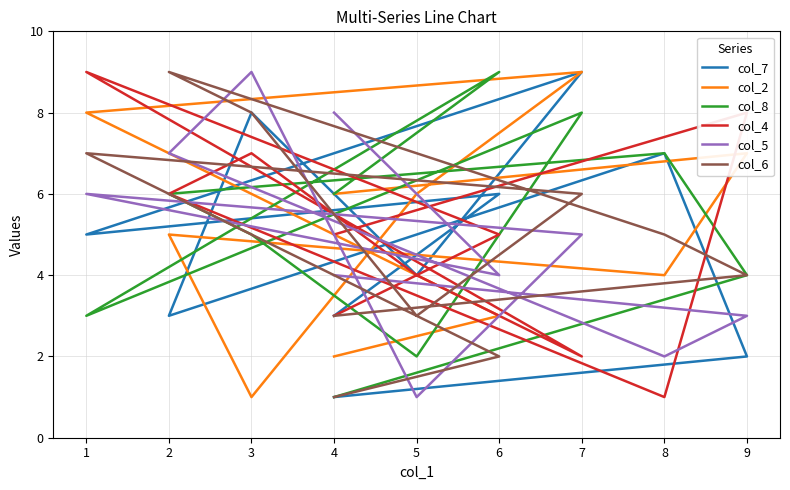

The value of col_7 at 5 is 1. True or false?

False